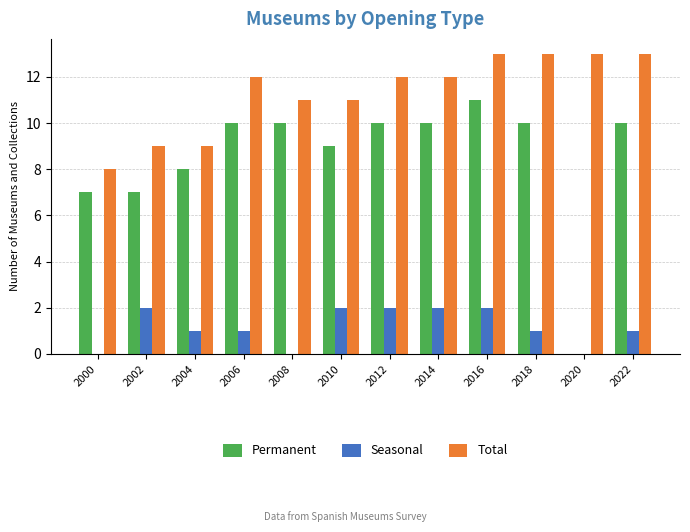

True or false: Total has a value of 5 at 2014.

False